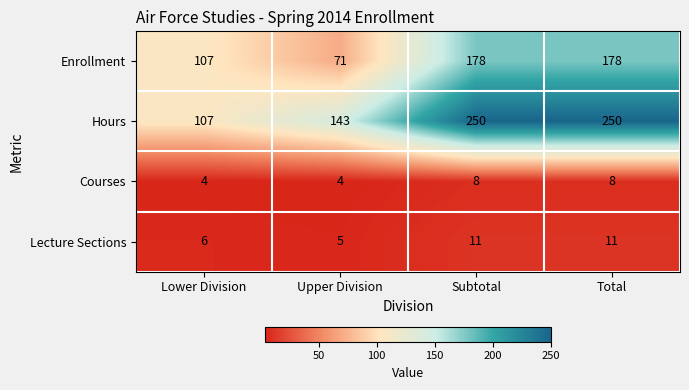

Which series changed the most between Lower Division and Total?

Hours